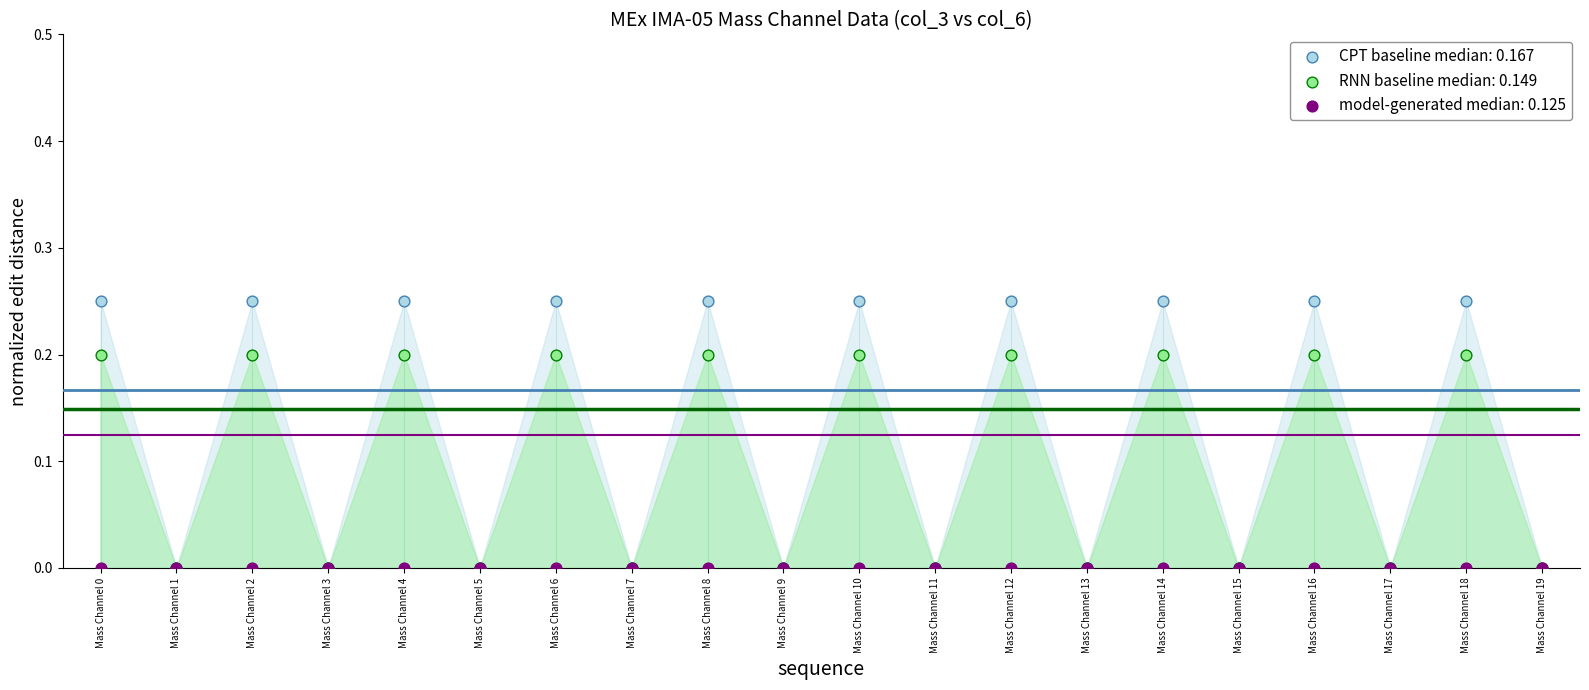

What are all the series names shown in the legend?

CPT baseline median: 0.167, RNN baseline median: 0.149, model-generated median: 0.125